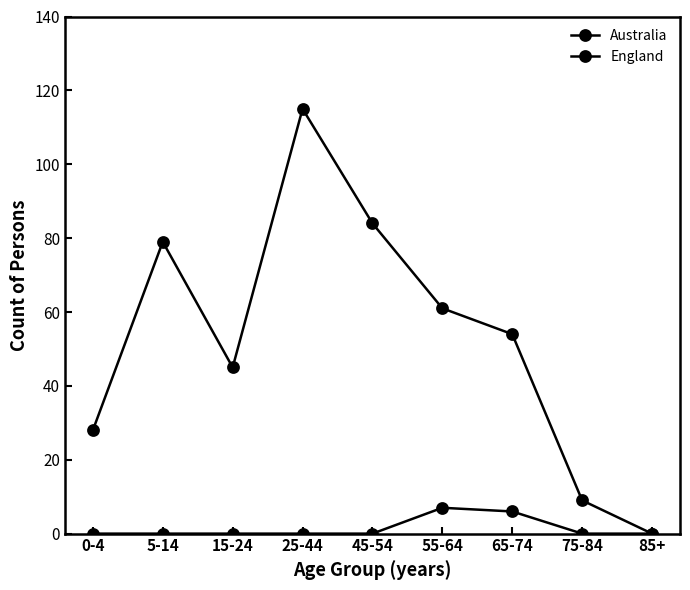

Rank the series at 75-84 from lowest to highest value.

England, Australia